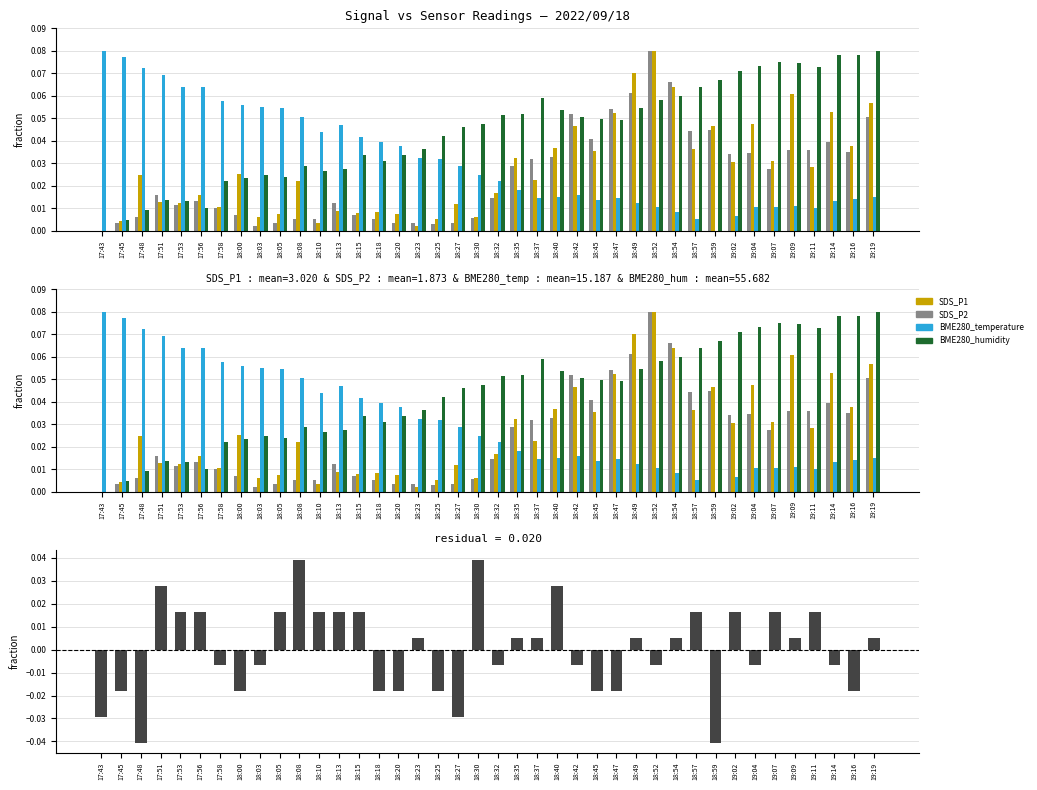

Reading right to left, transcribe all the data shown in this chart.

SDS_P2: 19:19=0.1	19:16=0.0	19:14=0.0	19:11=0.0	19:09=0.0	19:07=0.0	19:04=0.0	19:02=0.0	18:59=0.0	18:57=0.0	18:54=0.1	18:52=0.1	18:49=0.1	18:47=0.1	18:45=0.0	18:42=0.1	18:40=0.0	18:37=0.0	18:35=0.0	18:32=0.0	18:30=0.0	18:27=0.0	18:25=0.0	18:23=0.0	18:20=0.0	18:18=0.0	18:15=0.0	18:13=0.0	18:10=0.0	18:08=0.0	18:05=0.0	18:03=0.0	18:00=0.0	17:58=0.0	17:56=0.0	17:53=0.0	17:51=0.0	17:48=0.0	17:45=0.0	17:43=0.0
SDS_P1: 19:19=0.1	19:16=0.0	19:14=0.1	19:11=0.0	19:09=0.1	19:07=0.0	19:04=0.0	19:02=0.0	18:59=0.0	18:57=0.0	18:54=0.1	18:52=0.1	18:49=0.1	18:47=0.1	18:45=0.0	18:42=0.0	18:40=0.0	18:37=0.0	18:35=0.0	18:32=0.0	18:30=0.0	18:27=0.0	18:25=0.0	18:23=0.0	18:20=0.0	18:18=0.0	18:15=0.0	18:13=0.0	18:10=0.0	18:08=0.0	18:05=0.0	18:03=0.0	18:00=0.0	17:58=0.0	17:56=0.0	17:53=0.0	17:51=0.0	17:48=0.0	17:45=0.0	17:43=0.0
BME280_temperature: 19:19=0.0	19:16=0.0	19:14=0.0	19:11=0.0	19:09=0.0	19:07=0.0	19:04=0.0	19:02=0.0	18:59=0.0	18:57=0.0	18:54=0.0	18:52=0.0	18:49=0.0	18:47=0.0	18:45=0.0	18:42=0.0	18:40=0.0	18:37=0.0	18:35=0.0	18:32=0.0	18:30=0.0	18:27=0.0	18:25=0.0	18:23=0.0	18:20=0.0	18:18=0.0	18:15=0.0	18:13=0.0	18:10=0.0	18:08=0.1	18:05=0.1	18:03=0.1	18:00=0.1	17:58=0.1	17:56=0.1	17:53=0.1	17:51=0.1	17:48=0.1	17:45=0.1	17:43=0.1
BME280_humidity: 19:19=0.1	19:16=0.1	19:14=0.1	19:11=0.1	19:09=0.1	19:07=0.1	19:04=0.1	19:02=0.1	18:59=0.1	18:57=0.1	18:54=0.1	18:52=0.1	18:49=0.1	18:47=0.0	18:45=0.0	18:42=0.1	18:40=0.1	18:37=0.1	18:35=0.1	18:32=0.1	18:30=0.0	18:27=0.0	18:25=0.0	18:23=0.0	18:20=0.0	18:18=0.0	18:15=0.0	18:13=0.0	18:10=0.0	18:08=0.0	18:05=0.0	18:03=0.0	18:00=0.0	17:58=0.0	17:56=0.0	17:53=0.0	17:51=0.0	17:48=0.0	17:45=0.0	17:43=0.0
Signal residual: 19:19=0.0	19:16=-0.0	19:14=-0.0	19:11=0.0	19:09=0.0	19:07=0.0	19:04=-0.0	19:02=0.0	18:59=-0.0	18:57=0.0	18:54=0.0	18:52=-0.0	18:49=0.0	18:47=-0.0	18:45=-0.0	18:42=-0.0	18:40=0.0	18:37=0.0	18:35=0.0	18:32=-0.0	18:30=0.0	18:27=-0.0	18:25=-0.0	18:23=0.0	18:20=-0.0	18:18=-0.0	18:15=0.0	18:13=0.0	18:10=0.0	18:08=0.0	18:05=0.0	18:03=-0.0	18:00=-0.0	17:58=-0.0	17:56=0.0	17:53=0.0	17:51=0.0	17:48=-0.0	17:45=-0.0	17:43=-0.0